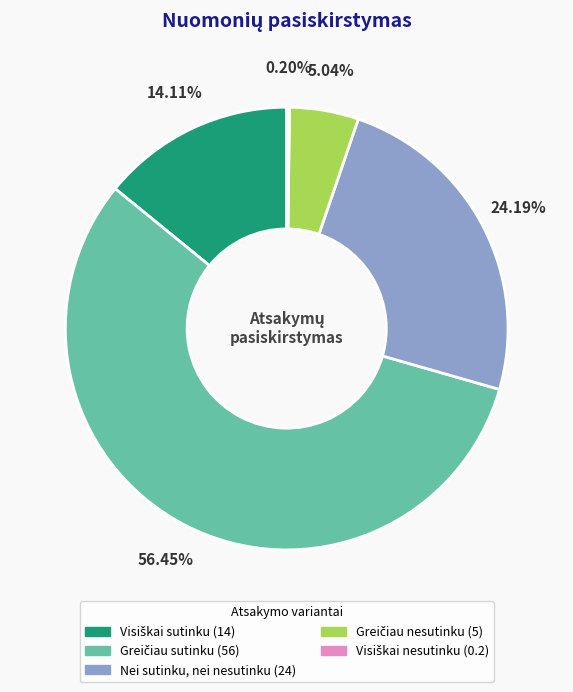

Is there a majority slice in this chart?

Yes